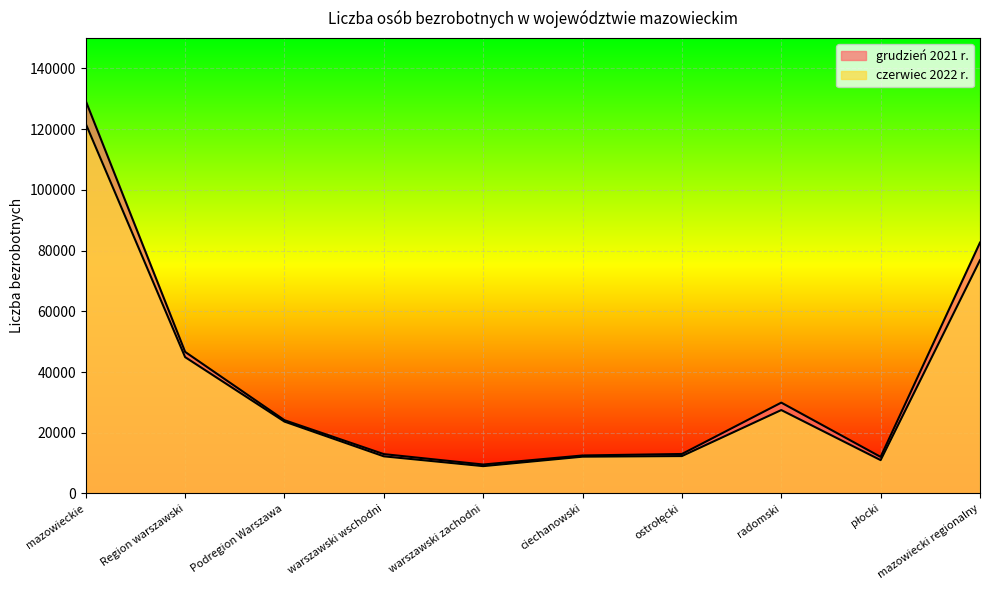

What is the minimum value shown in the chart?

9002